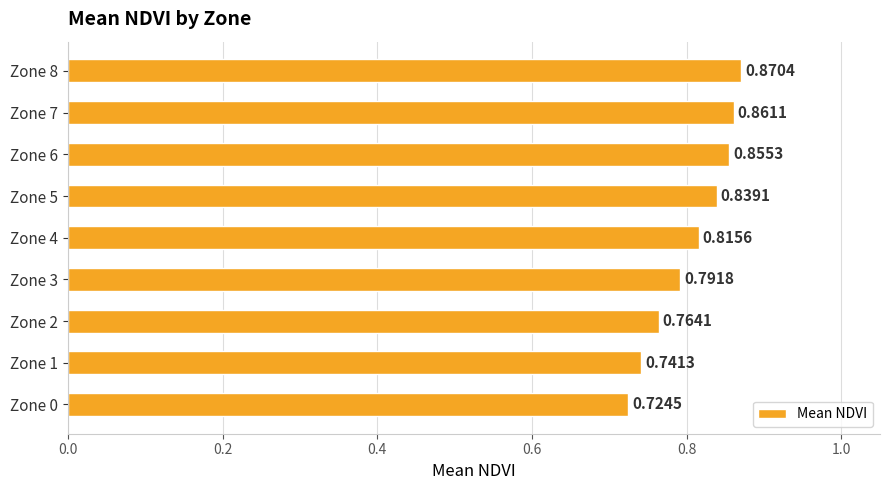

List the labels in order of value, smallest first.

Zone 0, Zone 1, Zone 2, Zone 3, Zone 4, Zone 5, Zone 6, Zone 7, Zone 8